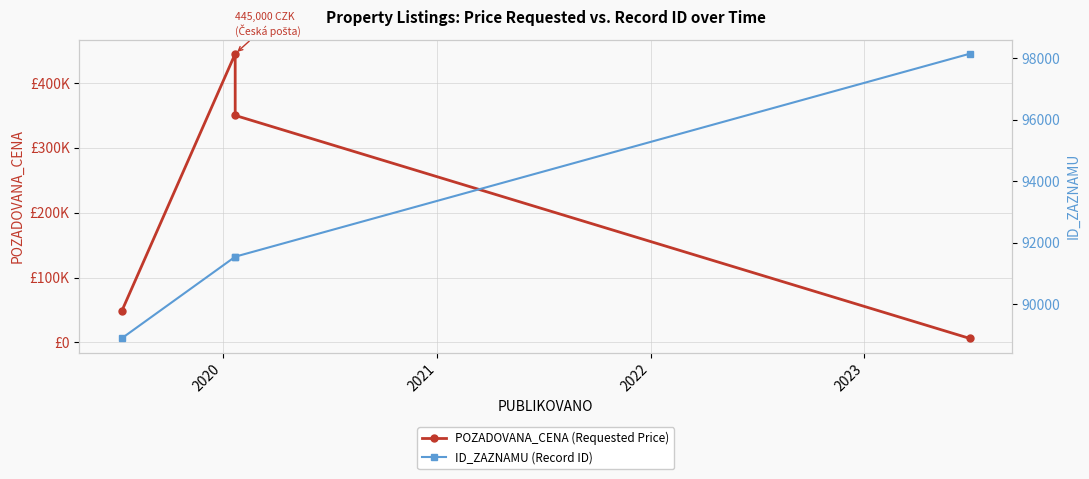

How many distinct data groups are displayed?

2